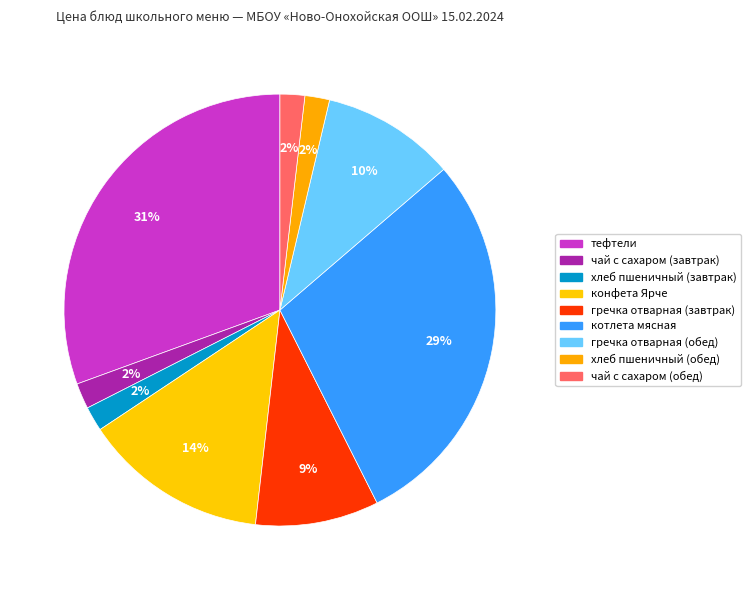

How many segments does this pie chart have?

9